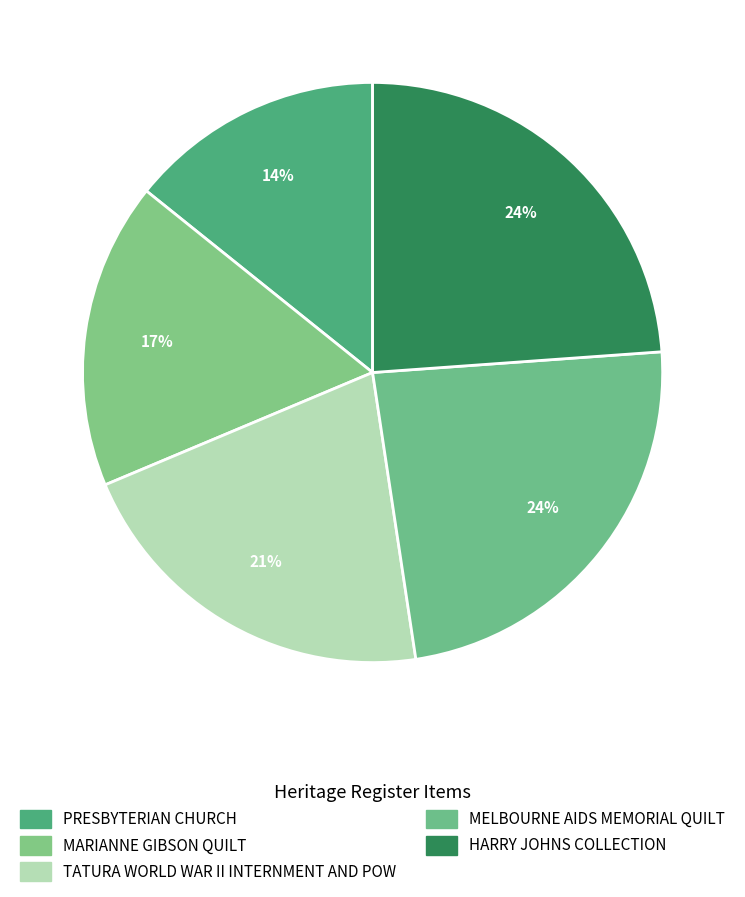

How many segments does this pie chart have?

5